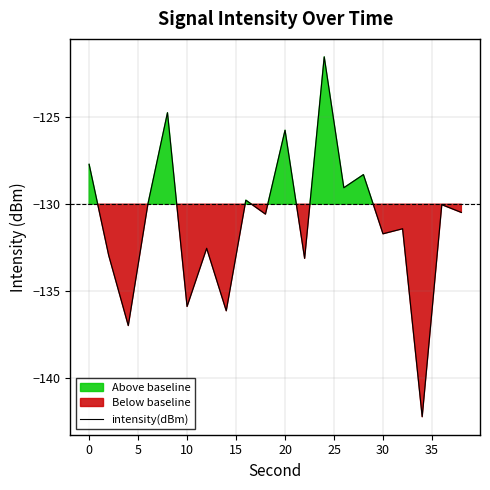

What is the maximum value for intensity(dBm)?

-121.5